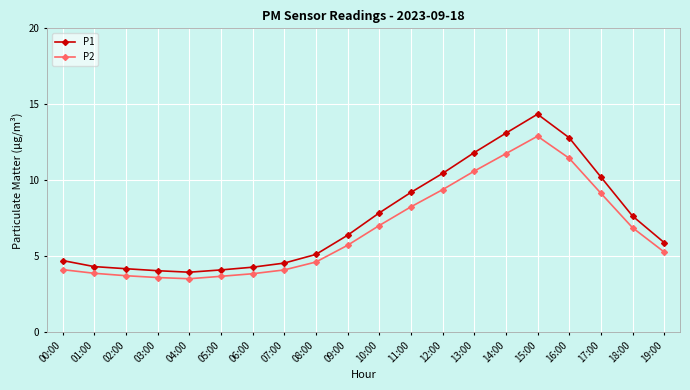

What is the difference between the maximum and minimum values in the P2 series?

9.4